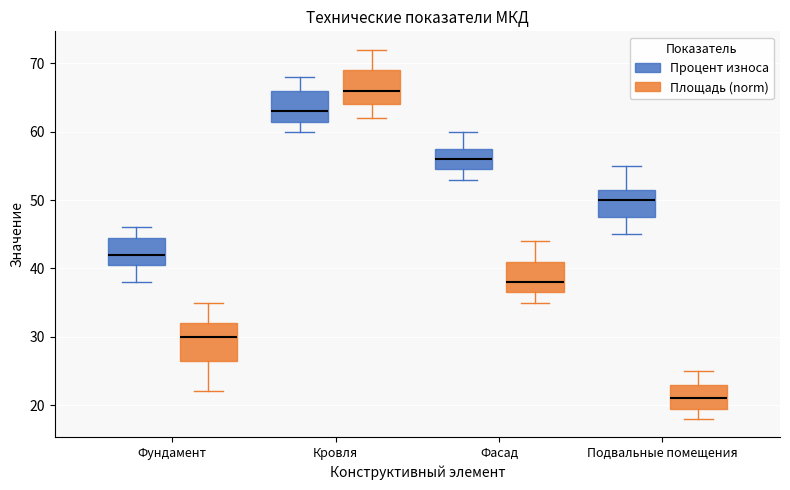

Reading left to right, transcribe this box plot: for each box, give where its median line is, the range the box spans, and where its two whiskers end, as read against the y-axis. The values are not printed on the chart, so give them approximately, as read against the axis.

Фундамент (Процент износа): median 42, box 41 to 45, whiskers 38 to 46
Фундамент (Площадь (norm)): median 30, box 27 to 32, whiskers 22 to 35
Кровля (Процент износа): median 63, box 62 to 66, whiskers 60 to 68
Кровля (Площадь (norm)): median 66, box 64 to 69, whiskers 62 to 72
Фасад (Процент износа): median 56, box 55 to 58, whiskers 53 to 60
Фасад (Площадь (norm)): median 38, box 37 to 41, whiskers 35 to 44
Подвальные помещения (Процент износа): median 50, box 48 to 52, whiskers 45 to 55
Подвальные помещения (Площадь (norm)): median 21, box 20 to 23, whiskers 18 to 25